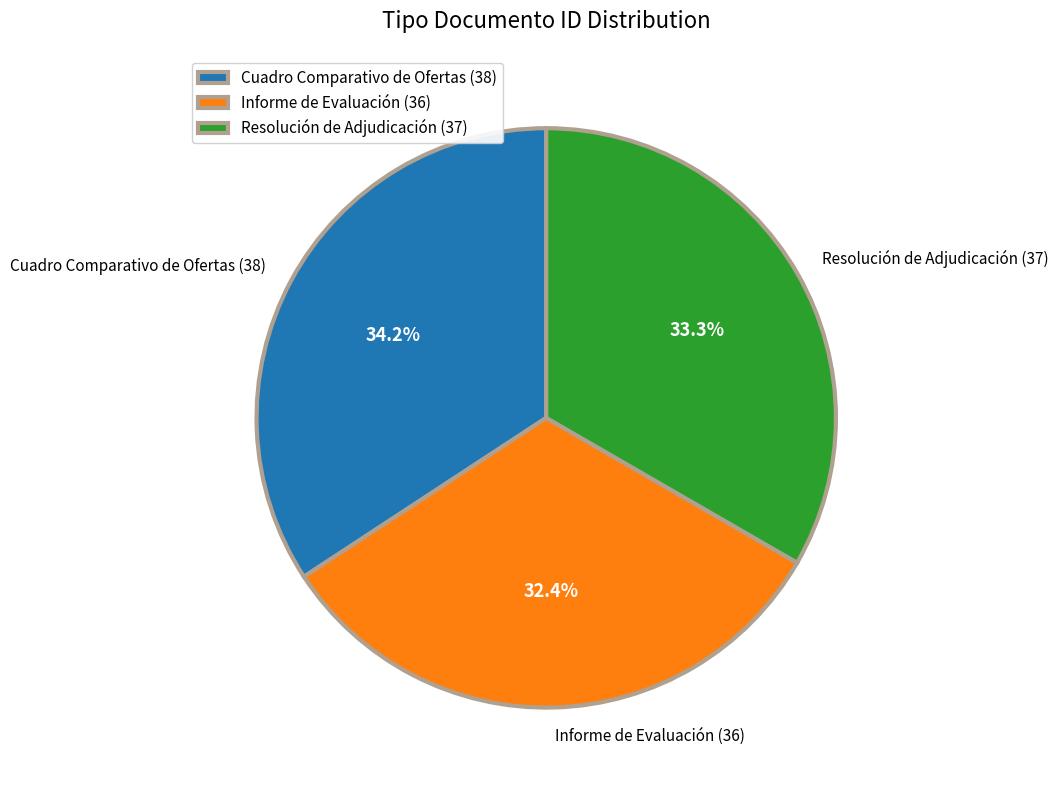

To the nearest percent, what portion does Cuadro Comparativo de Ofertas (38) represent?

34%